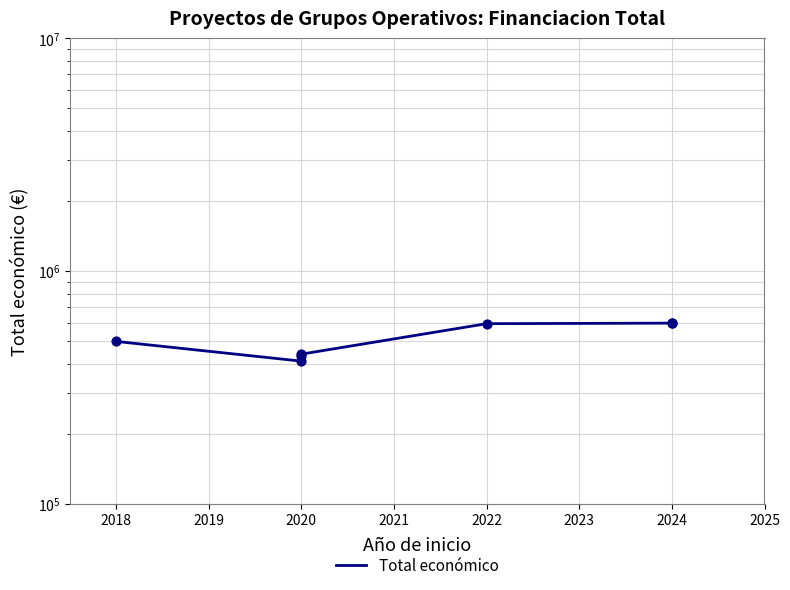

Approximately how many times larger is the value at 2020 compared to 2024?

0.7